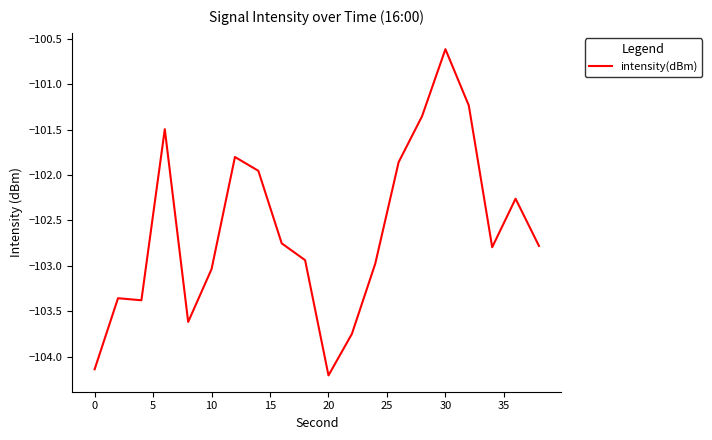

How many values exceed -102?

7